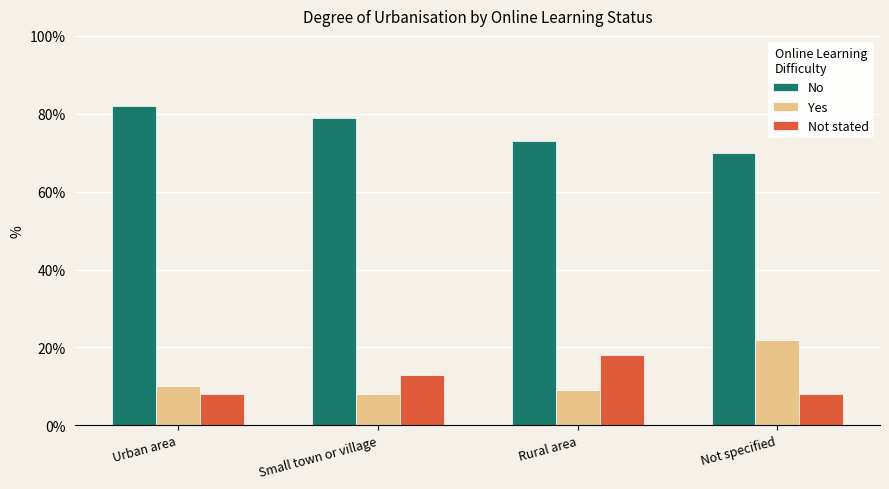

At how many categories does at least one series exceed 54?

4